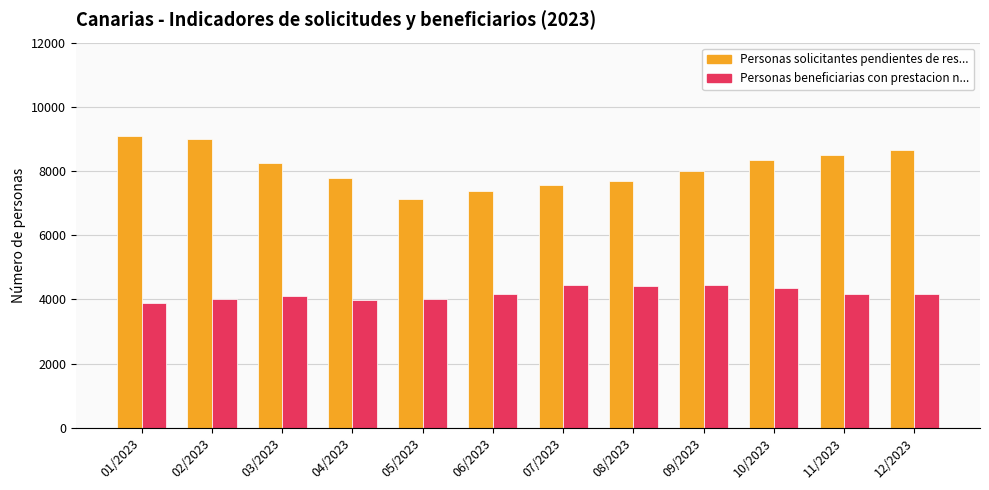

What is the sum of all Personas solicitantes pendientes de res... values?

97345